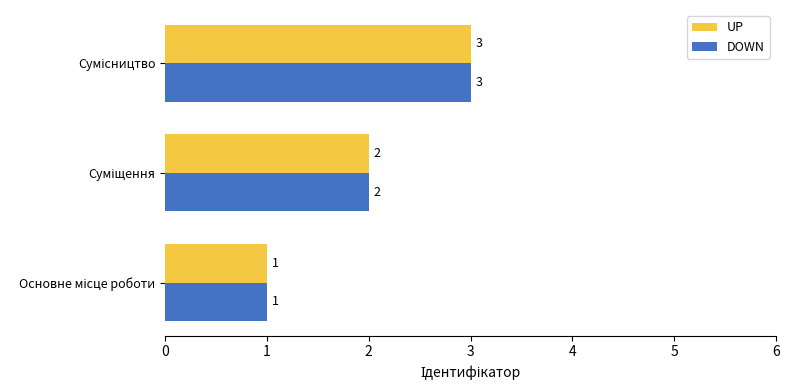

How many DOWN values are between 1 and 3?

3